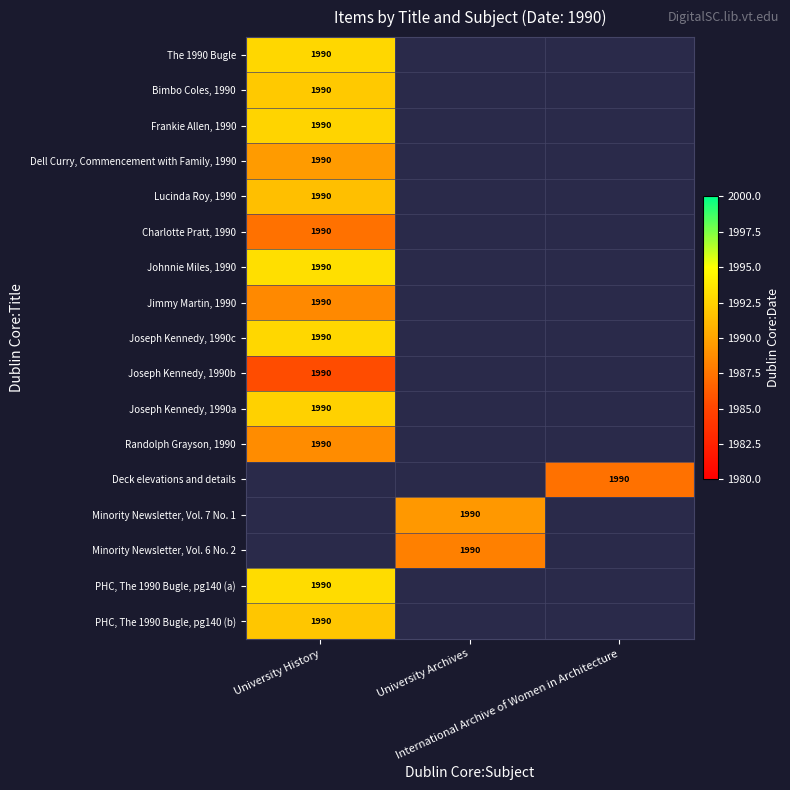

How many positive values does the PHC, The 1990 Bugle, pg140 (b) series have?

1